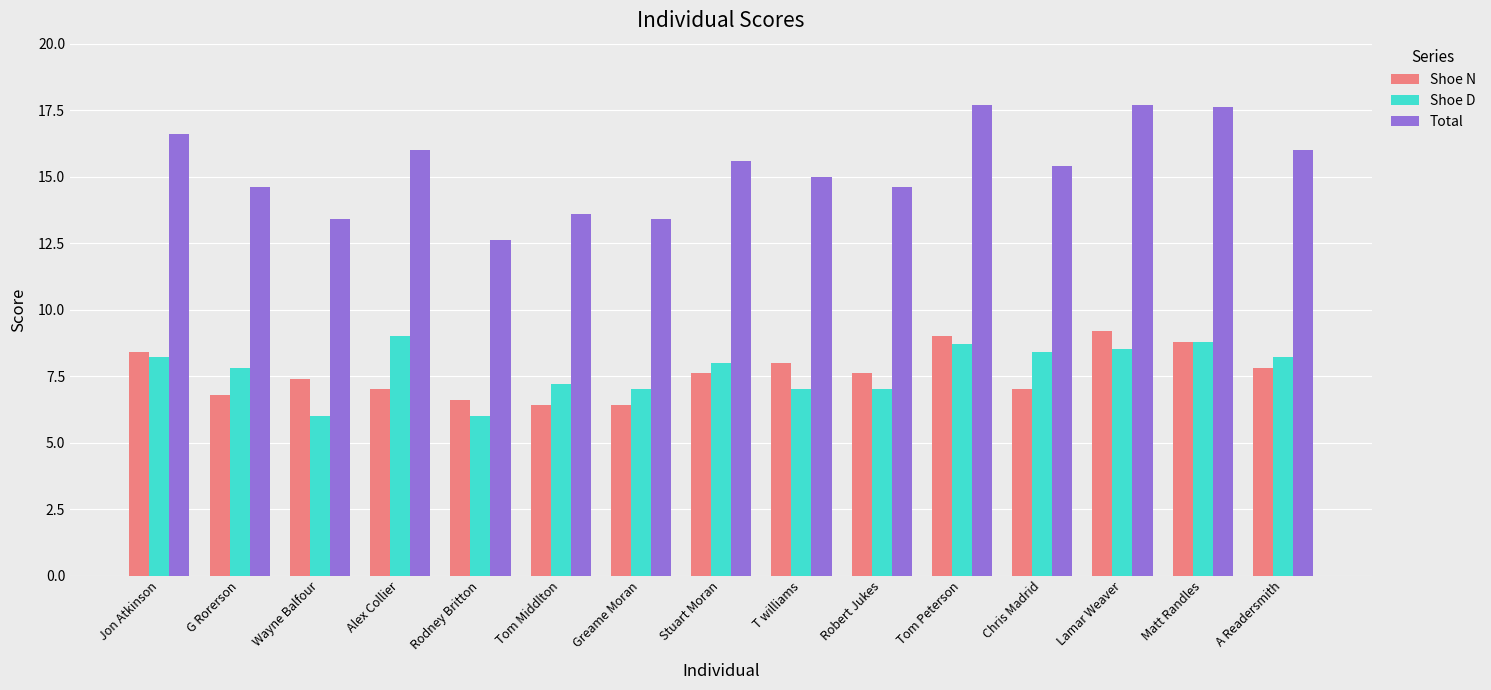

Which series has the largest total across all categories?

Total